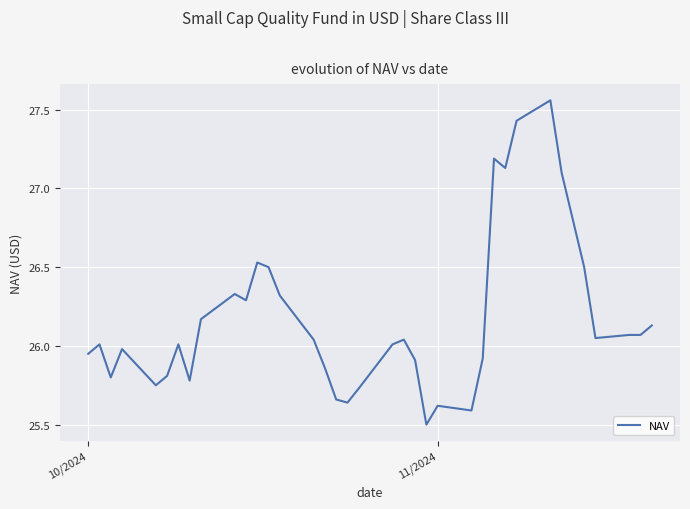

What is the difference between the maximum and minimum values?

2.1